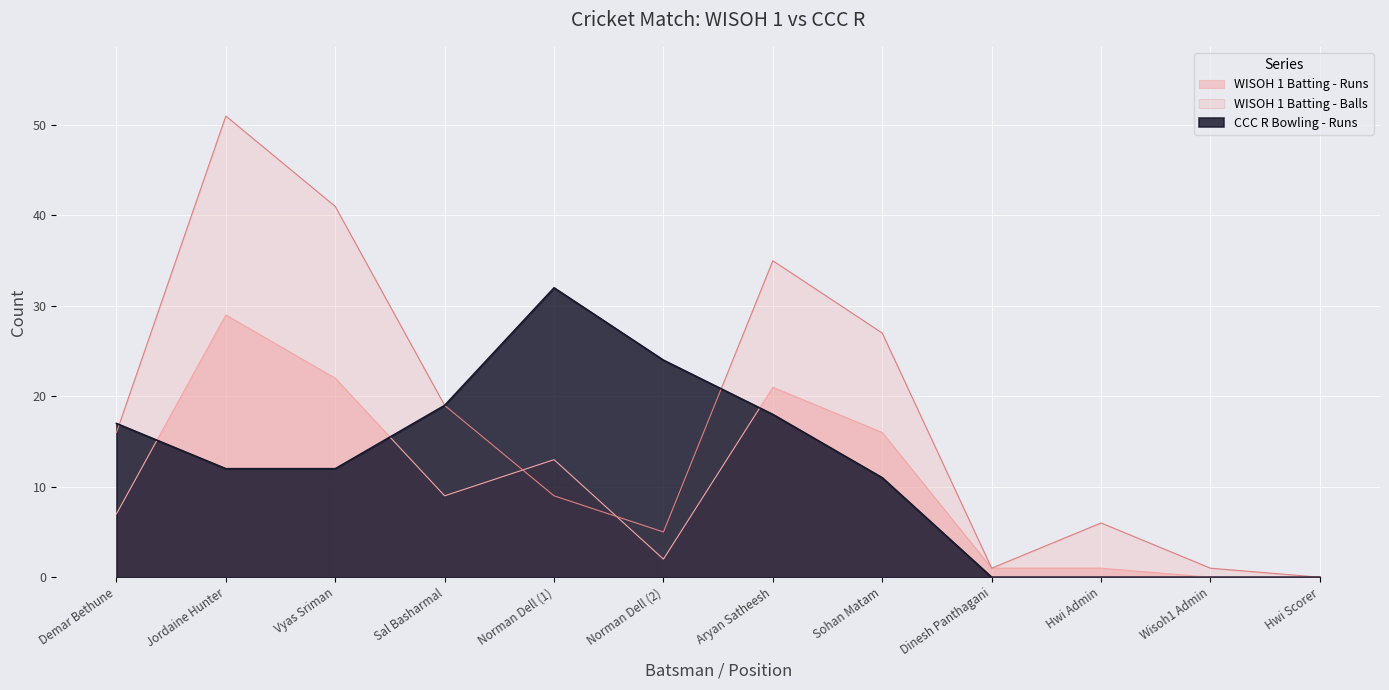

Which label corresponds to the largest value in the chart?

Jordaine Hunter